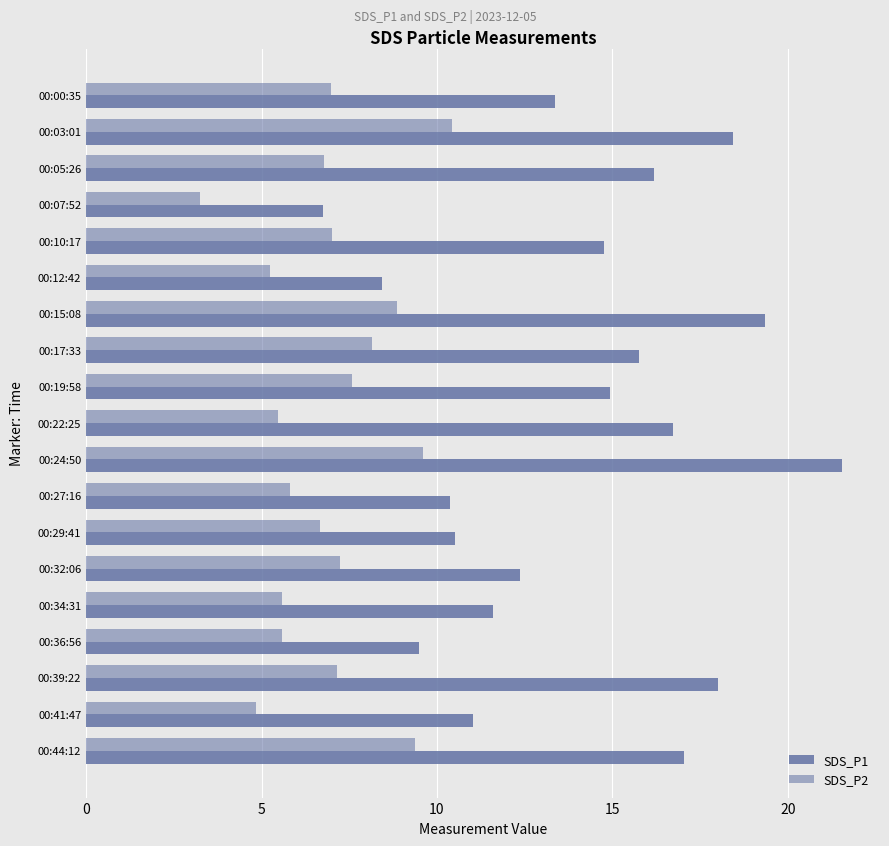

How many data points in SDS_P2 are less than 6?

7